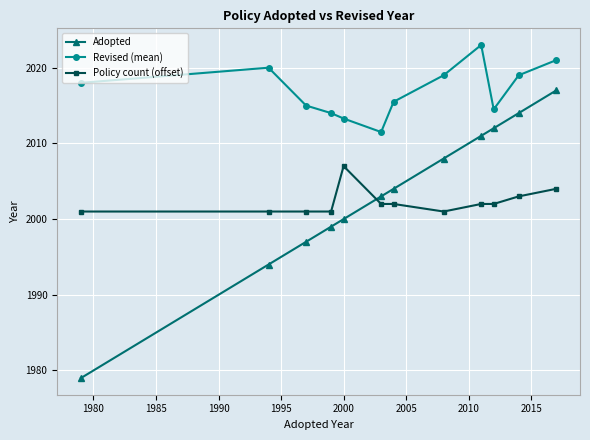

Which series has the largest range (max minus min)?

Adopted